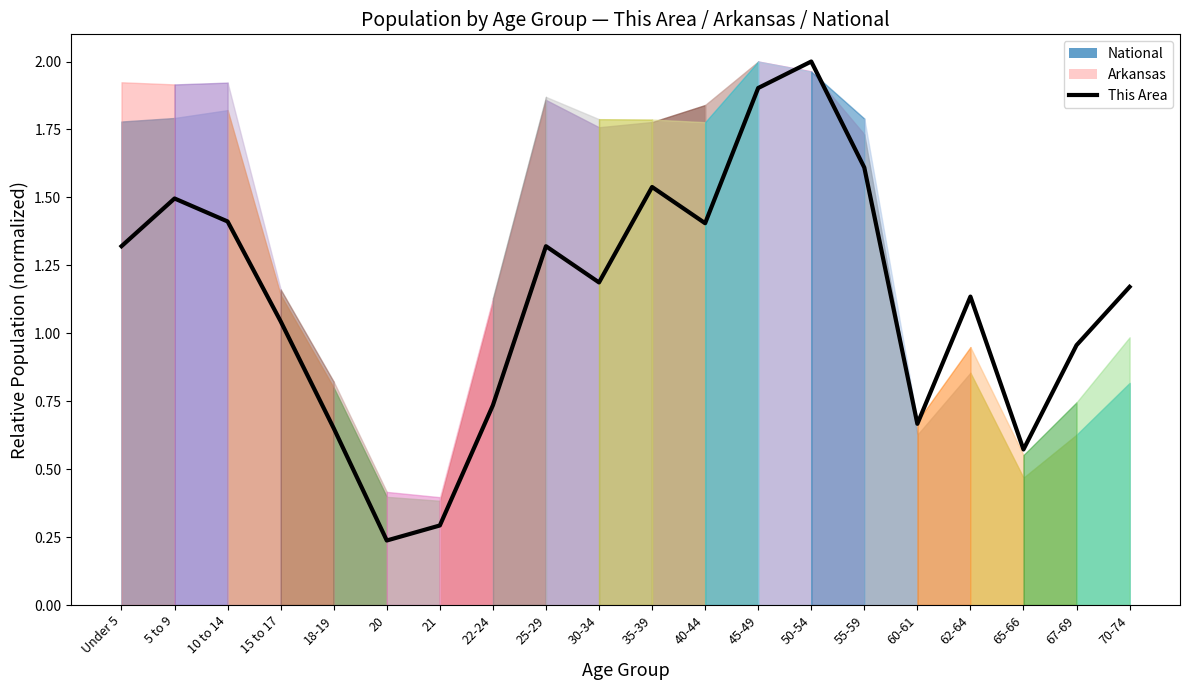

The value at 62-64 is 0.8. True or false?

False